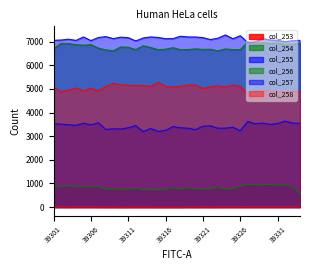

In col_258, how many points are higher than both neighbors (excluding endpoints)?

9